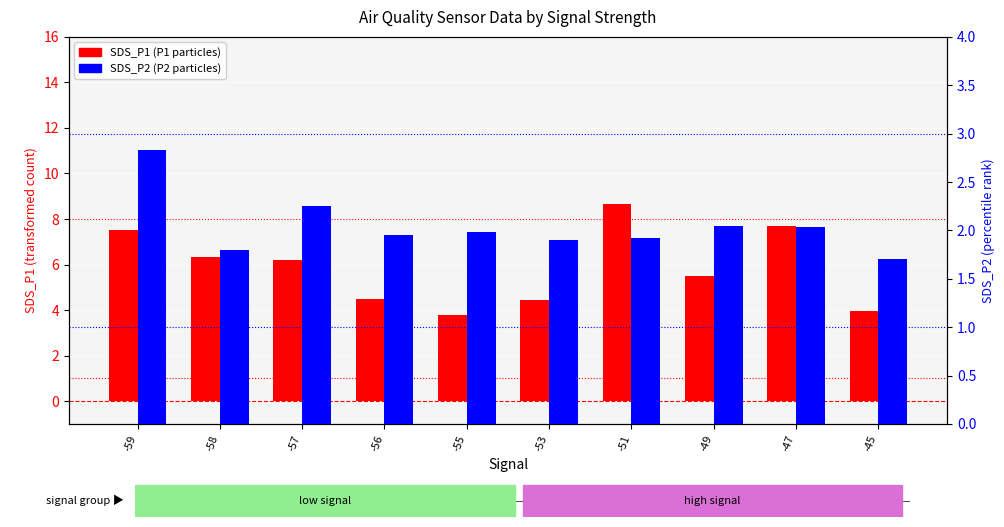

At how many categories does at least one series exceed 4?

8